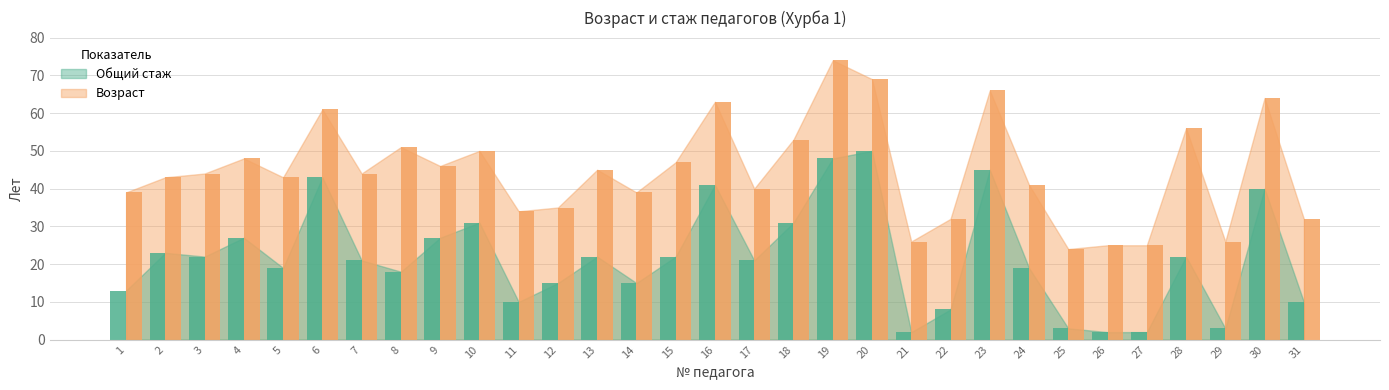

What is the total value across all series at 28?

78